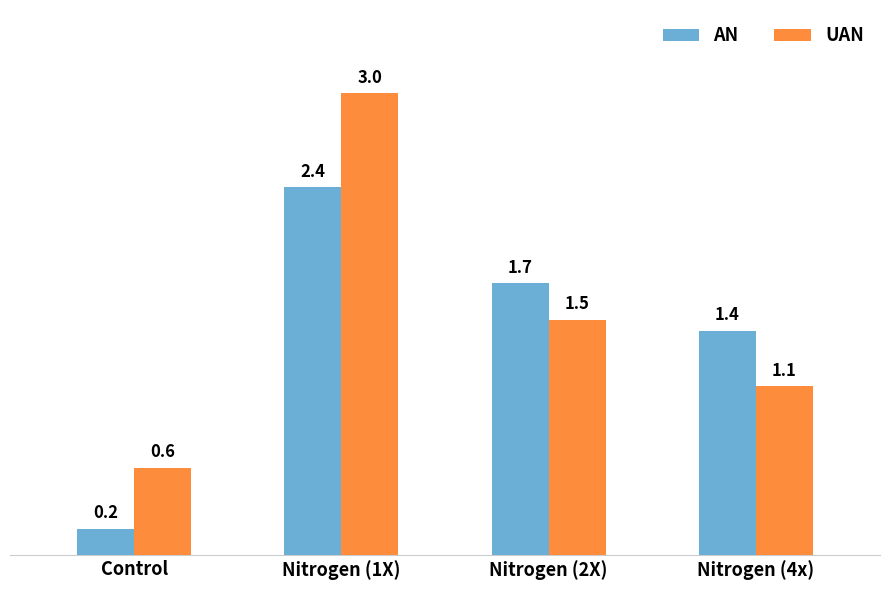

What is the sum of all AN values?

5.7